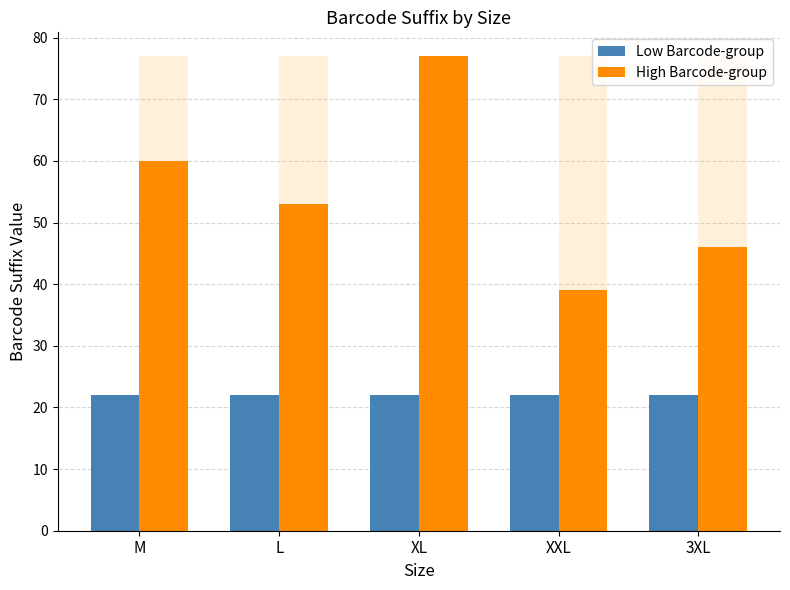

Rank the series by their average value, from highest to lowest.

High Barcode-group, Low Barcode-group